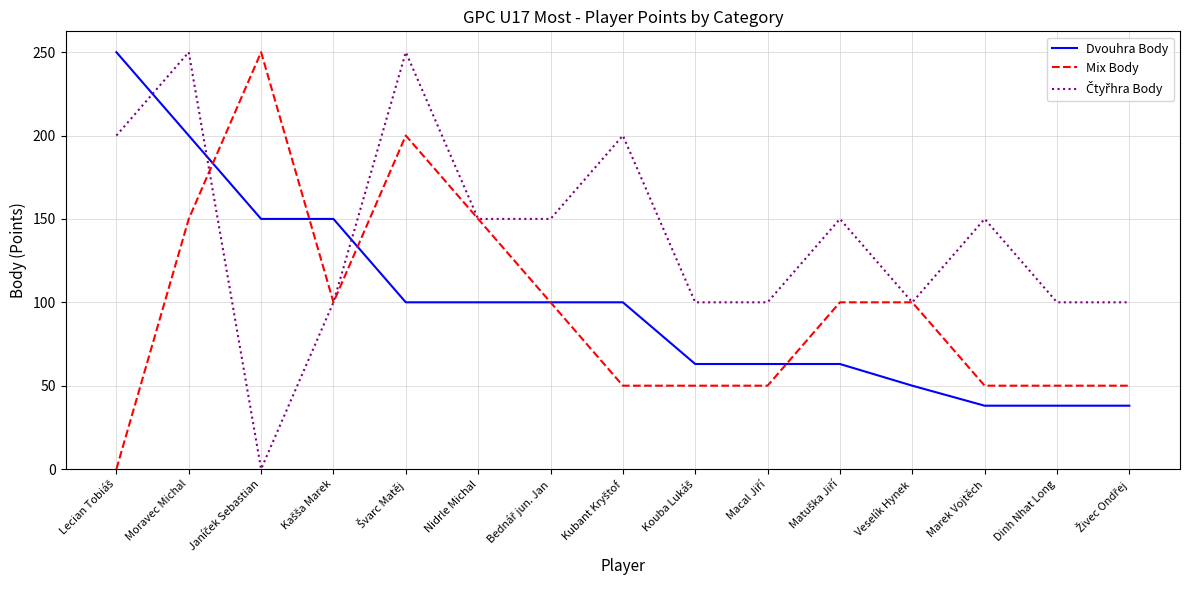

The Mix Body series shows 52 at Veselík Hynek. True or false?

False